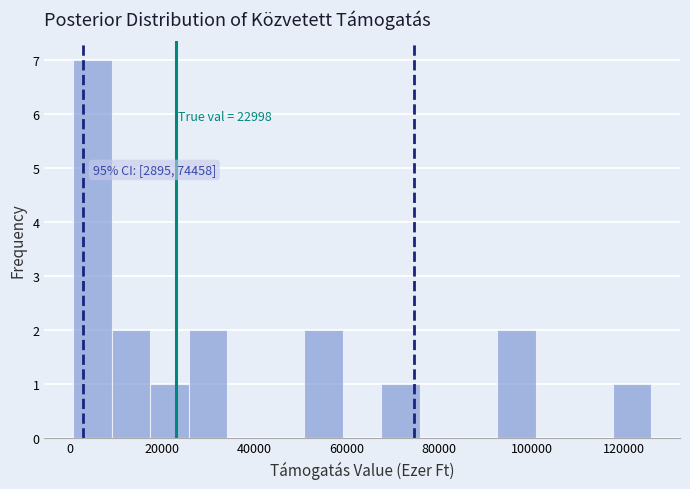

Which range on the x-axis has the tallest bar?

0 to 10000